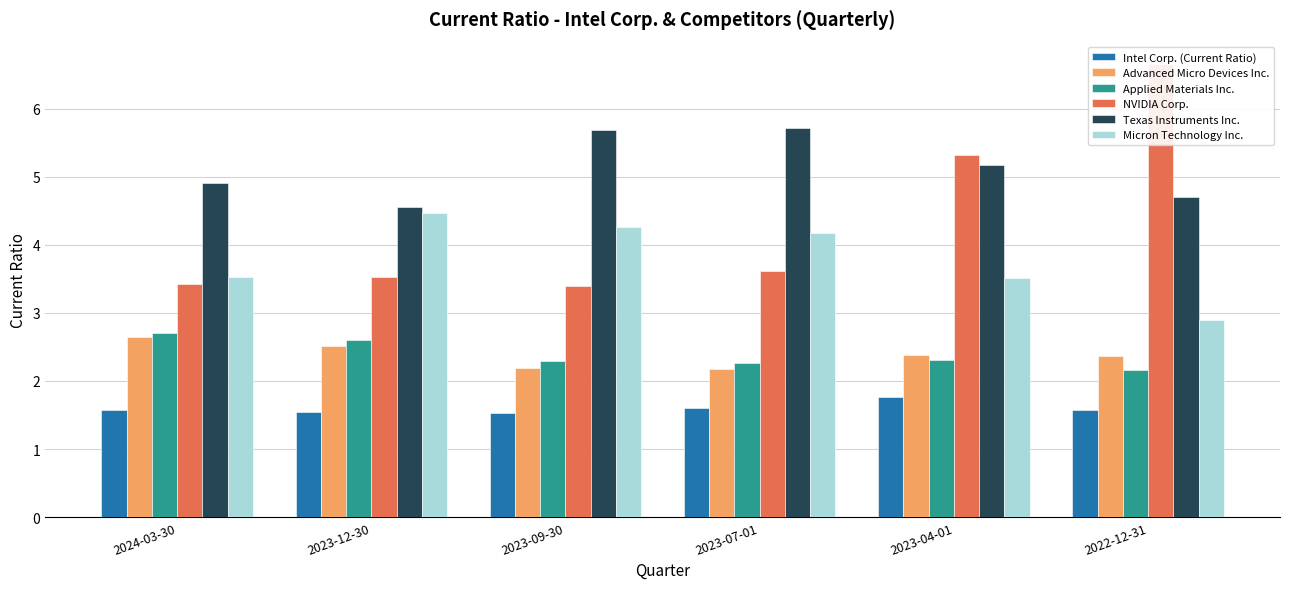

What is the label of the 5th bar from the left?

2023-04-01